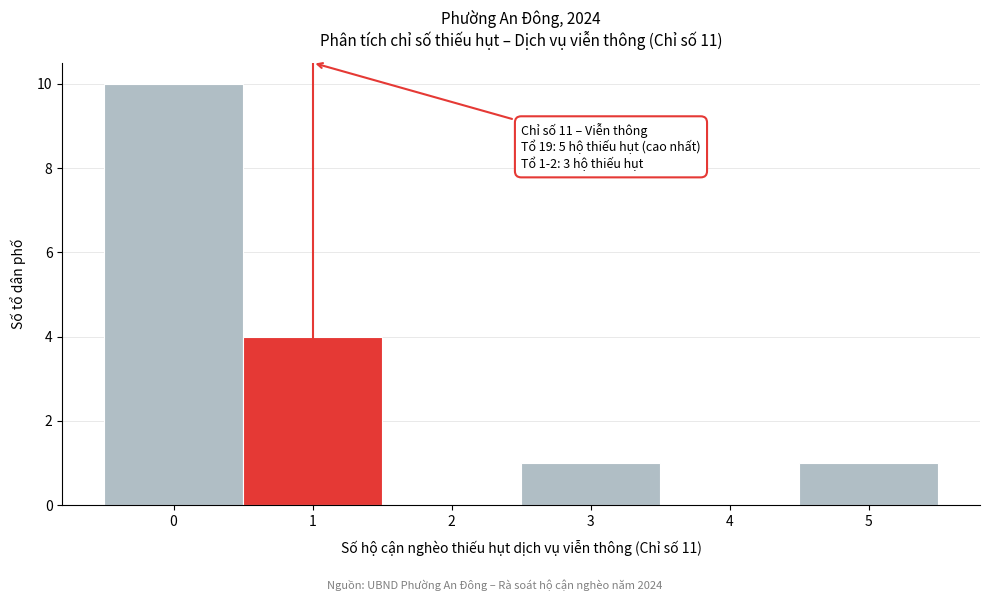

Which range on the x-axis has the tallest bar?

-0.5 to 0.5